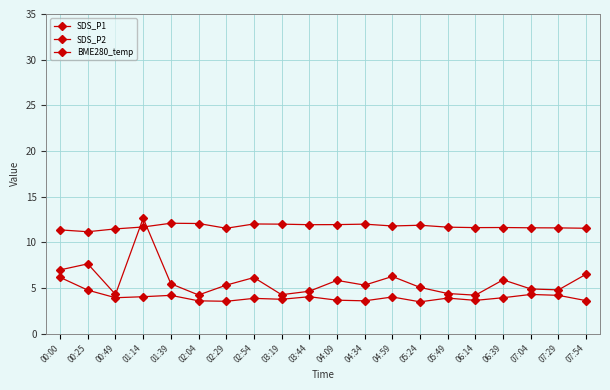

The SDS_P1 series shows 7.1 at 00:49. True or false?

False